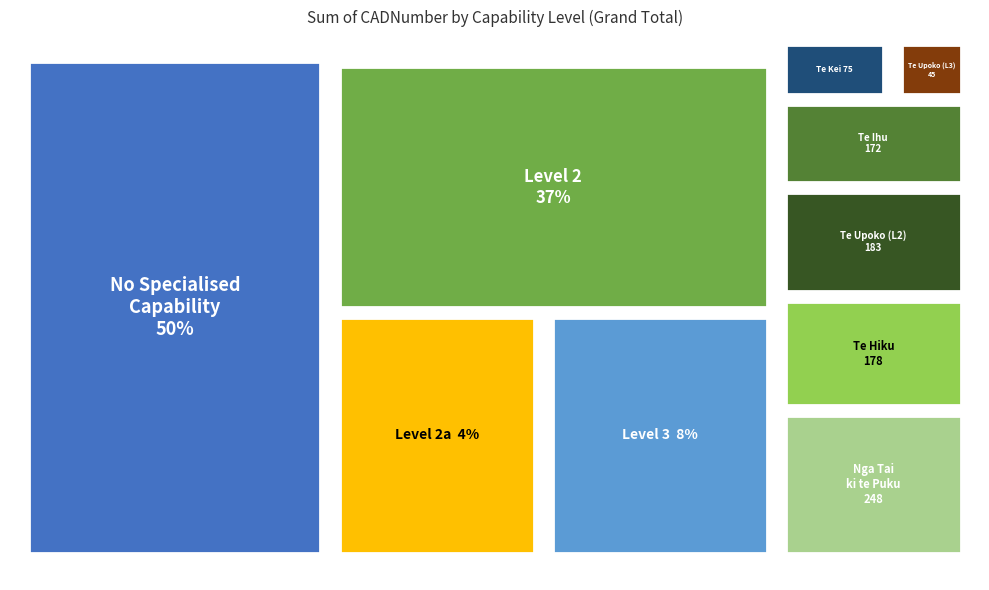

To the nearest percent, what is the average slice percentage?

25%